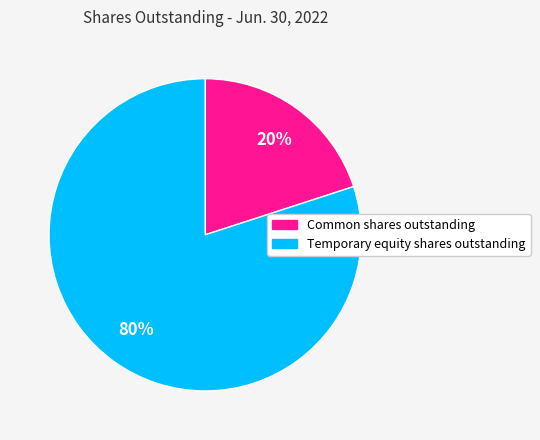

To the nearest percent, what is the average slice percentage?

50%